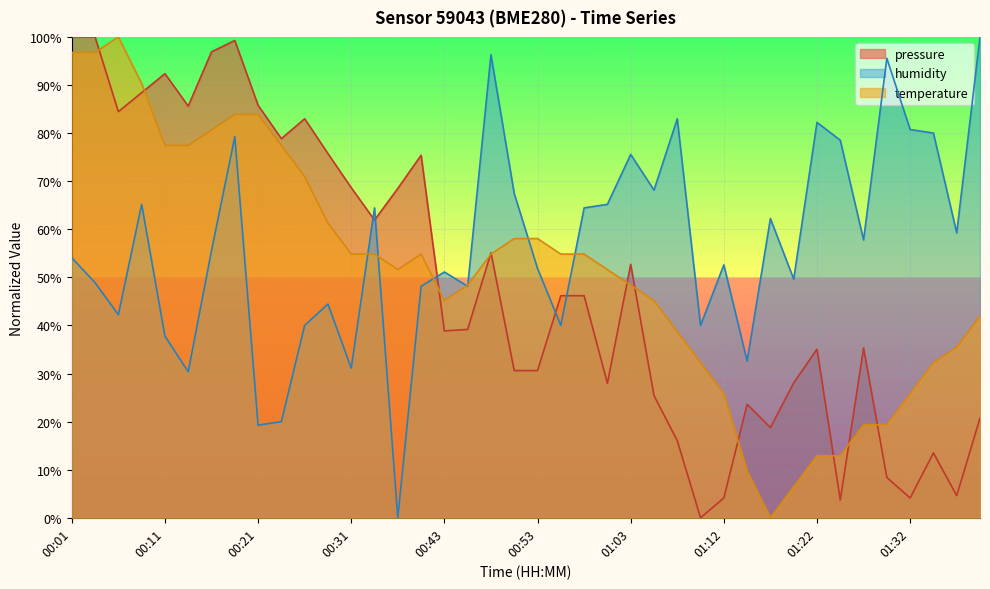

What is the highest value of the temperature series?

1.0